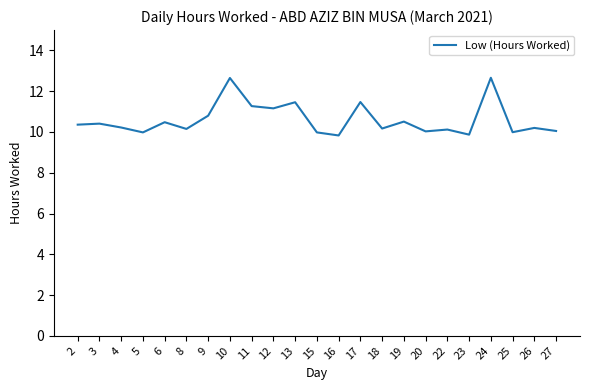

At which category does the data reach its first local valley?

5